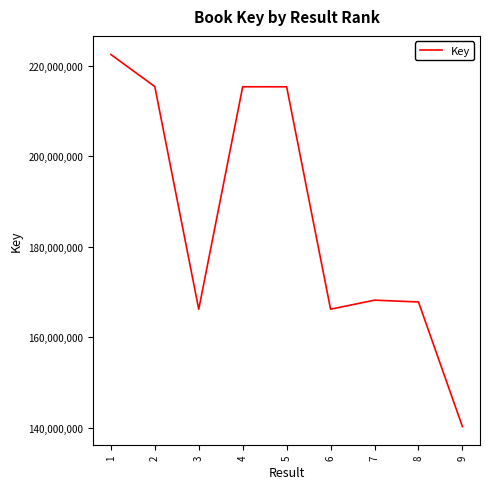

True or false: the data shows 303040327 at 4.

False